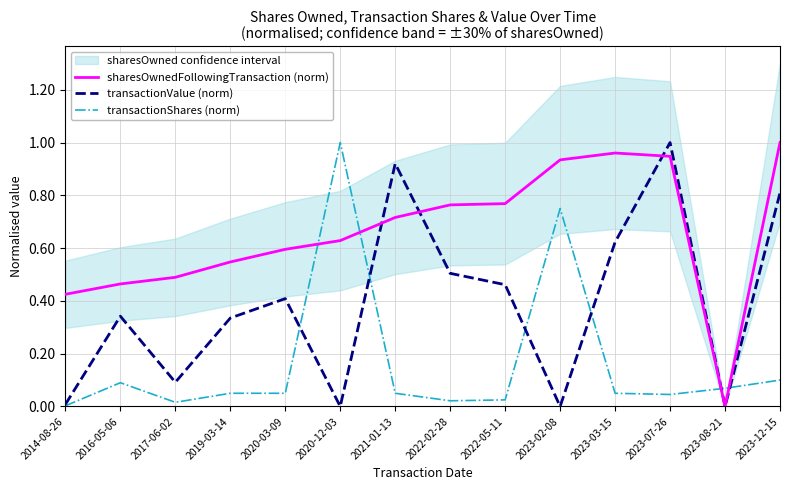

Between 2016-05-06 and 2023-12-15, which series saw the biggest shift?

sharesOwnedFollowingTransaction (norm)